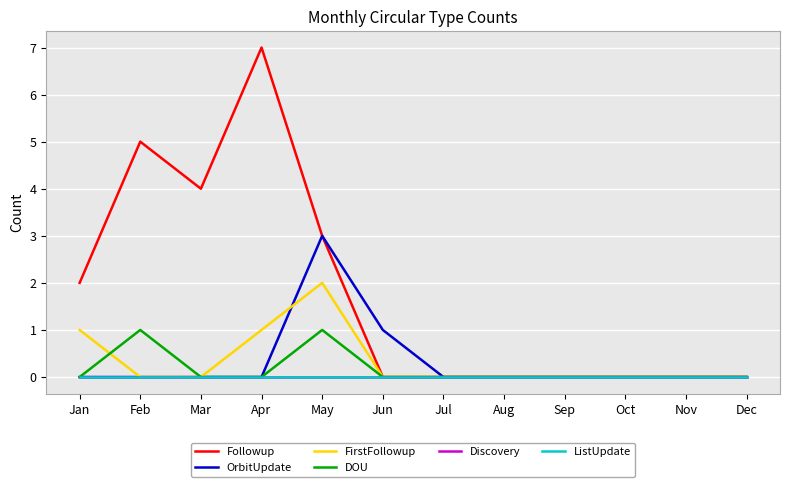

True or false: DOU and Discovery cross at least once.

False